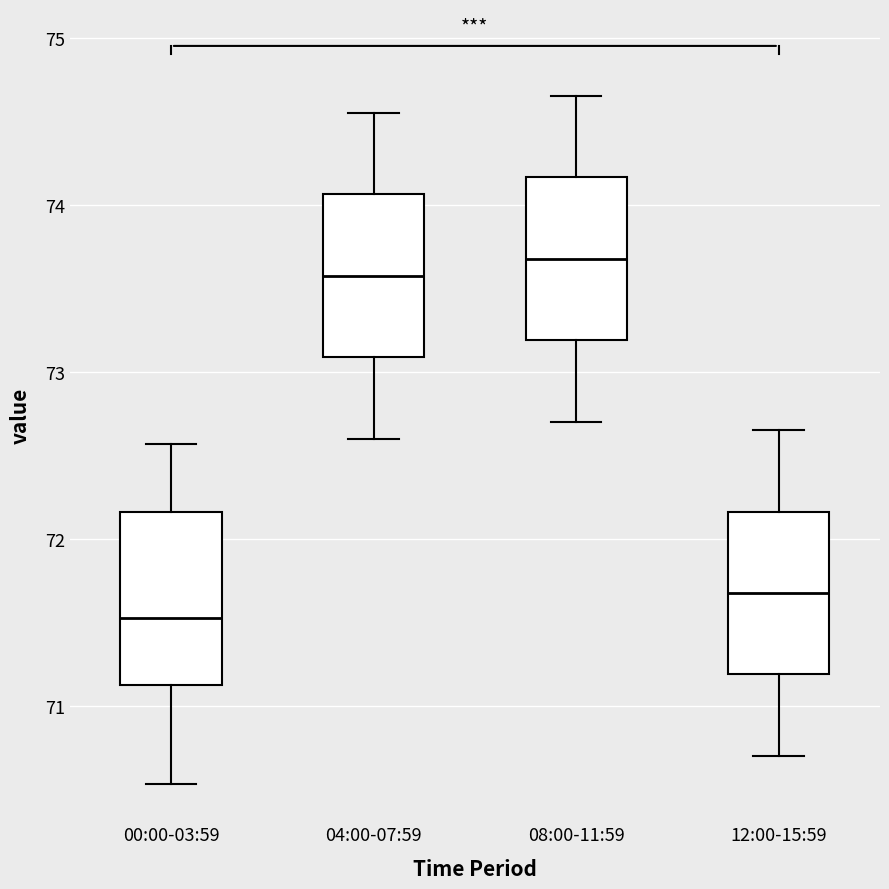

Which box's median line is the lowest?

00:00-03:59